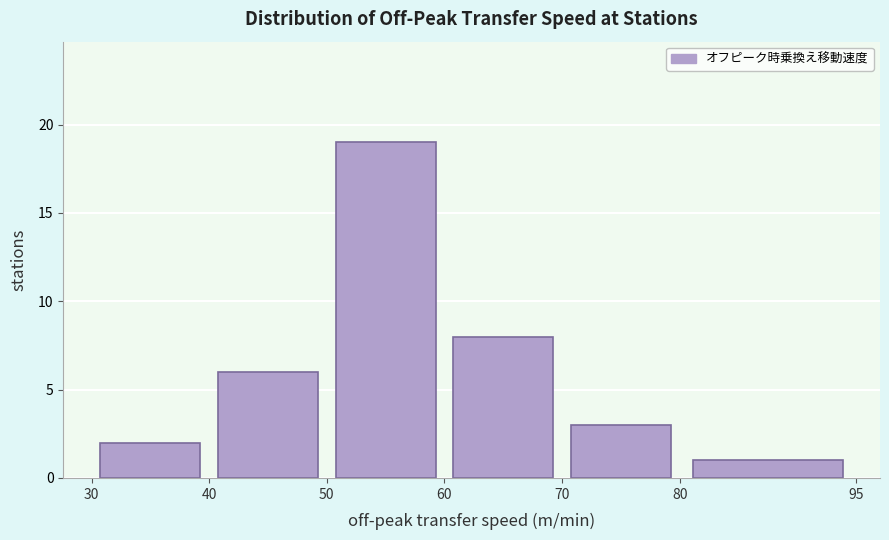

What is the height of the bar covering 40 to 50 on the x-axis? The values are not printed on the chart, so give them approximately, as read against the axis.

6